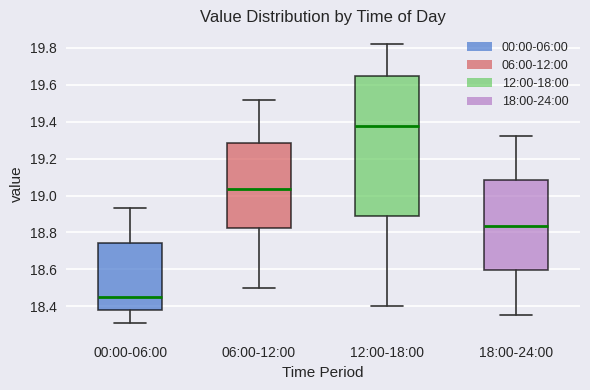

Reading left to right, read every box against the y-axis: the position of its median line, the range the box covers, and the ends of its whiskers. The values are not printed on the chart, so give them approximately, as read against the axis.

00:00-06:00: median 18.46, box 18.38 to 18.74, whiskers 18.32 to 18.94
06:00-12:00: median 19.04, box 18.82 to 19.28, whiskers 18.50 to 19.52
12:00-18:00: median 19.38, box 18.88 to 19.66, whiskers 18.40 to 19.82
18:00-24:00: median 18.84, box 18.60 to 19.08, whiskers 18.36 to 19.32